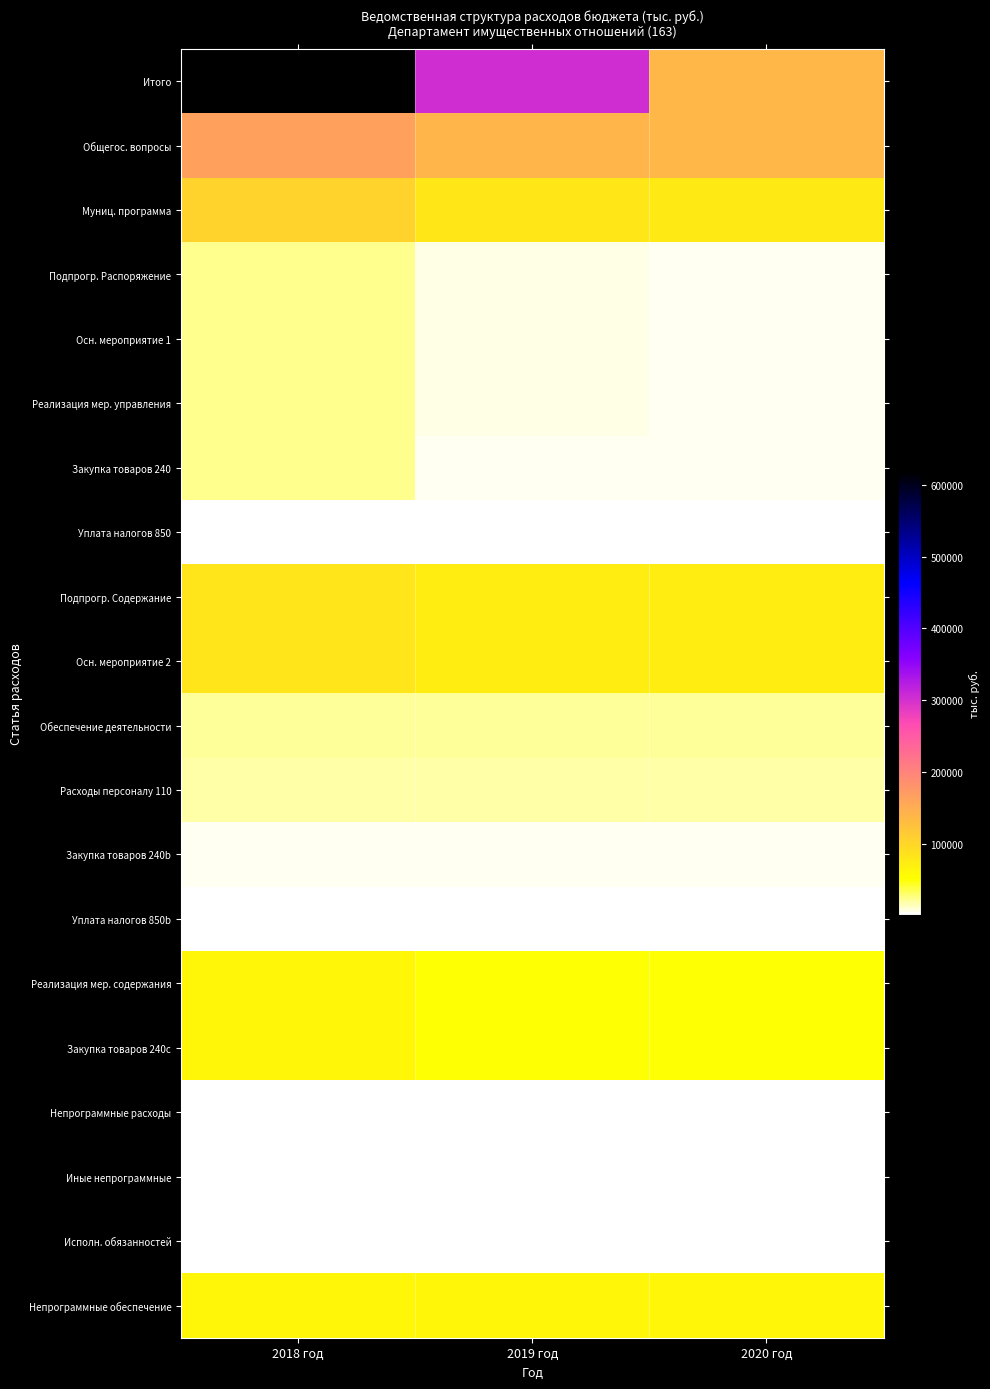

Which series has the widest spread of values?

Итого